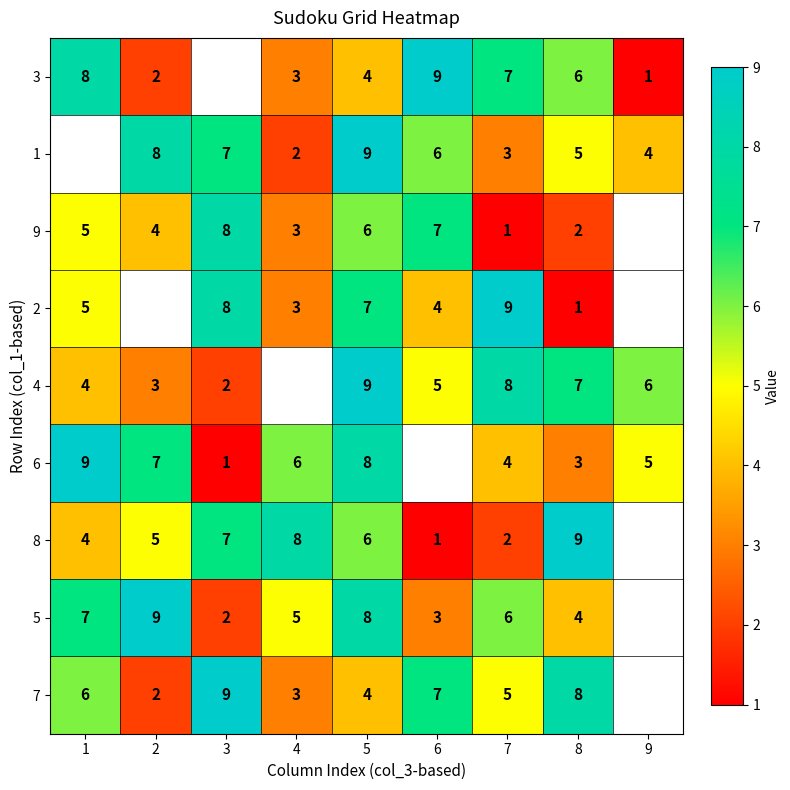

Which has a higher value, 5 or 2?

5